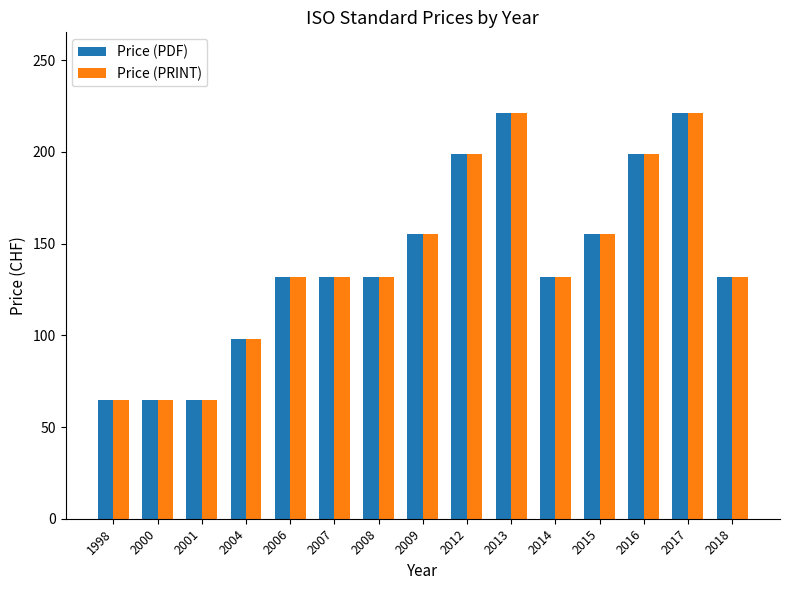

What is the difference between the maximum and minimum values in the Price (PDF) series?

156